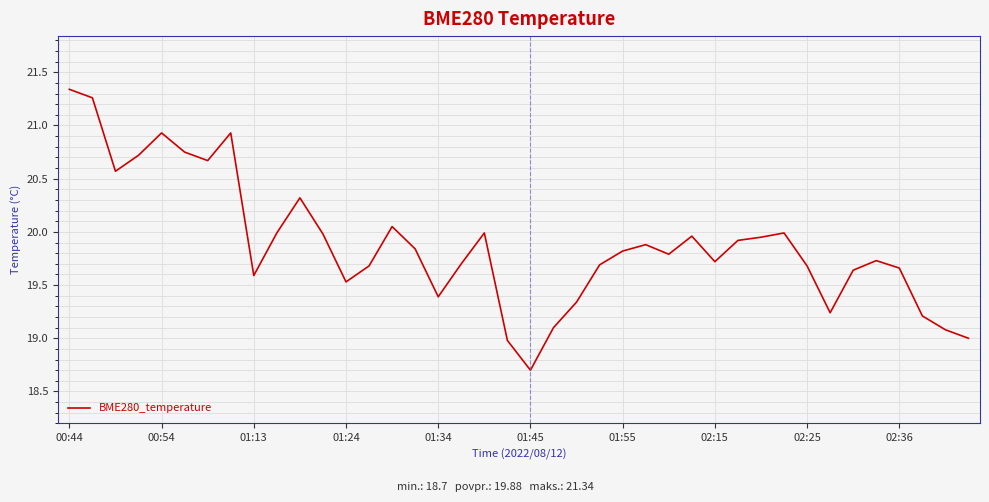

What is the difference between the maximum and minimum values?

2.6